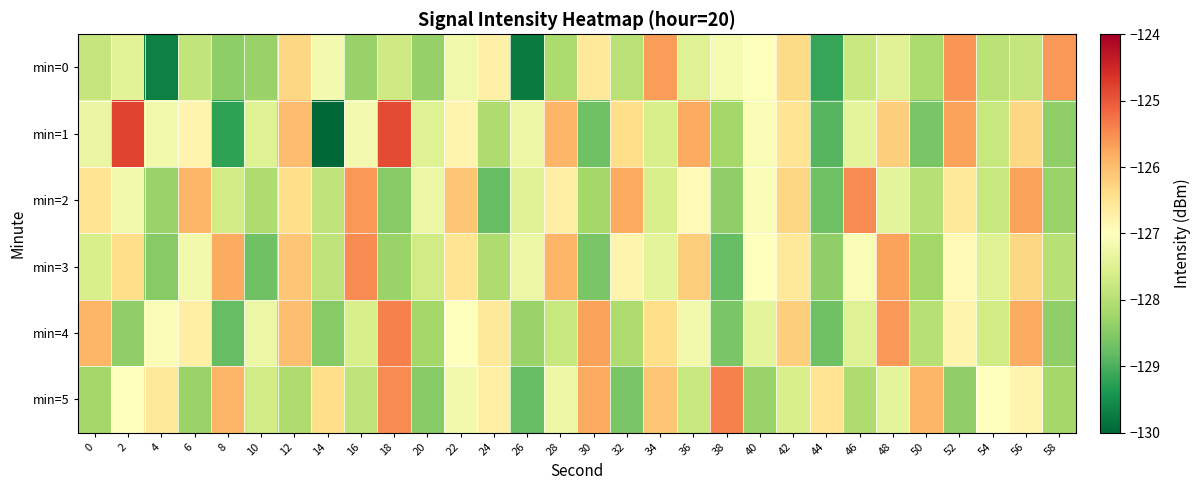

Rank the series at 2 from highest to lowest value.

min=1, min=3, min=5, min=2, min=0, min=4